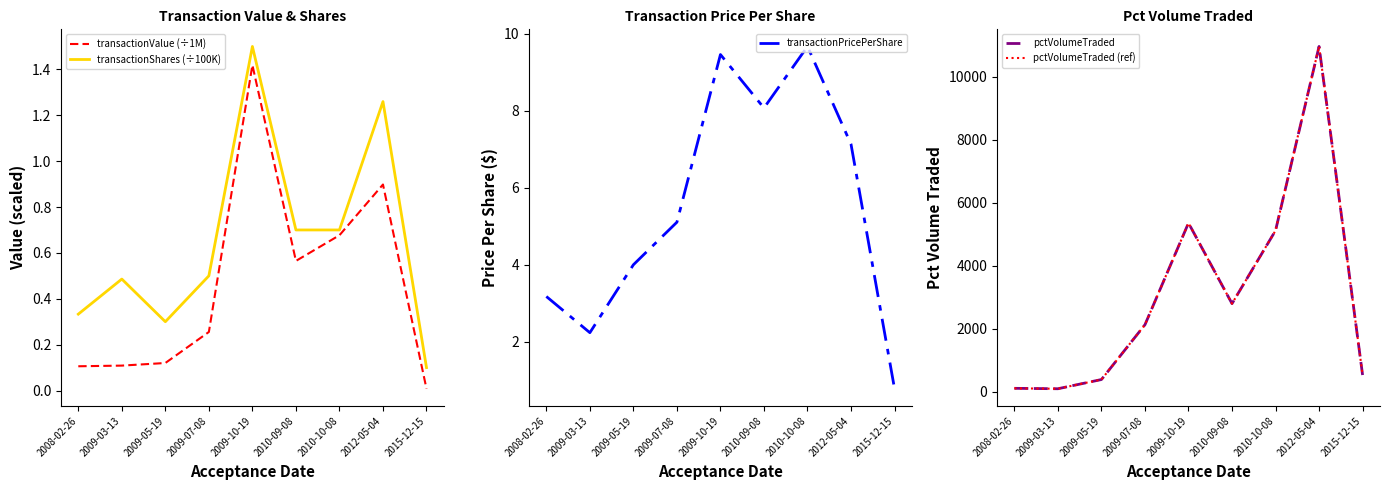

In transactionShares (÷100K), how many points are lower than both neighbors (excluding endpoints)?

1